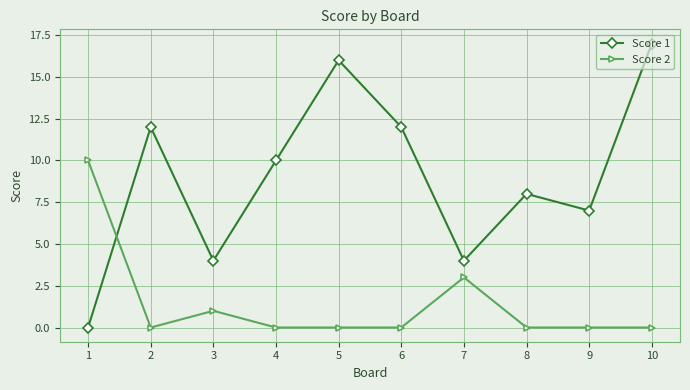

At which category does Score 2 reach its first local valley?

2